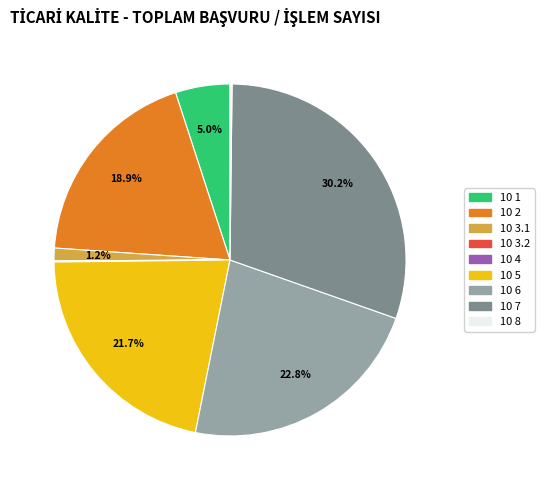

Does 10 6 account for over 50% of the chart?

No